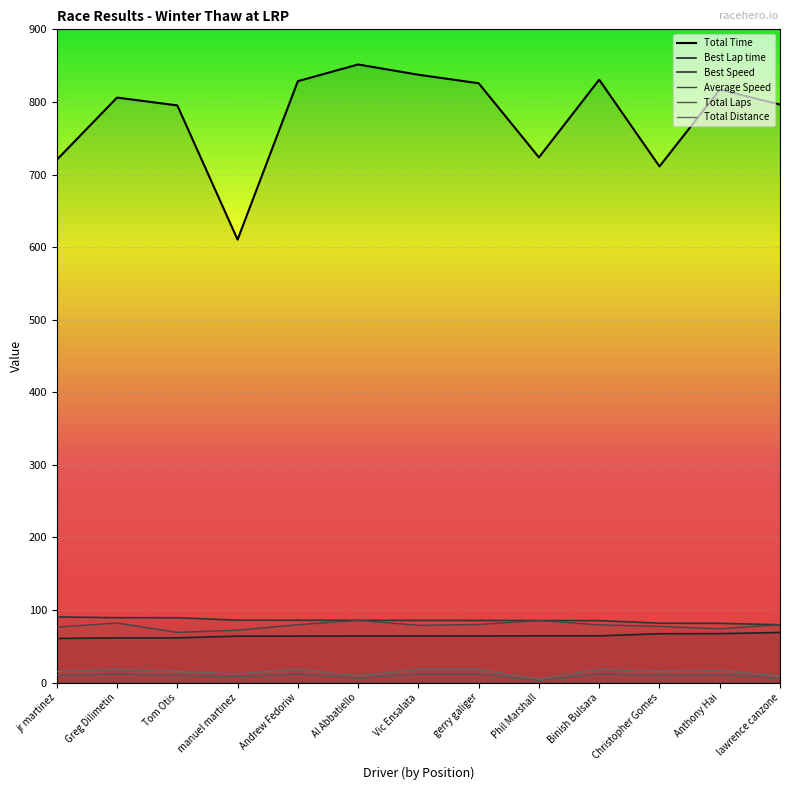

What is the value of the Average Speed point at the 1st from the left?

76.5